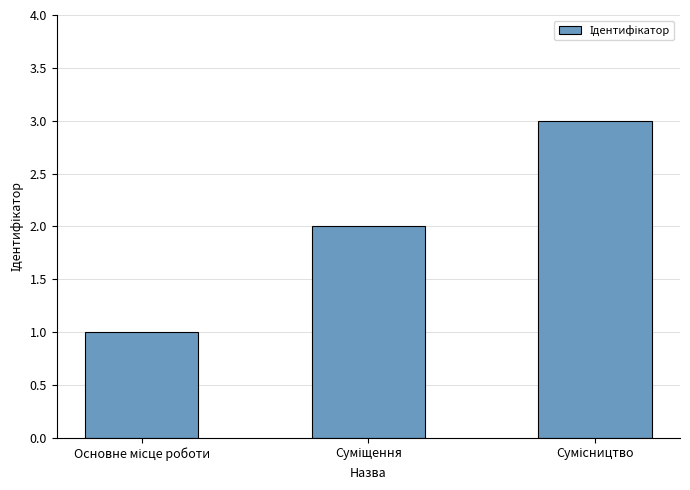

What is the maximum value shown in the chart?

3